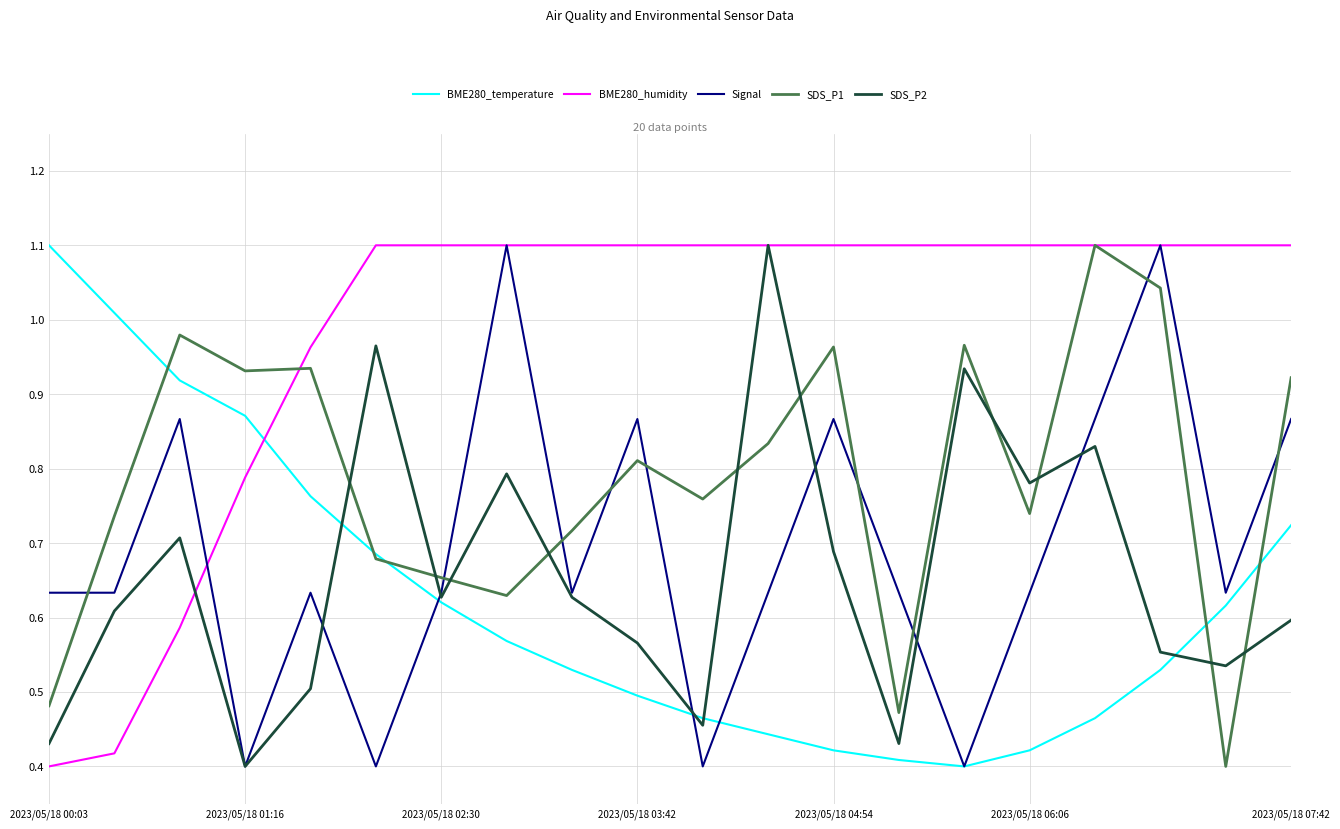

How many lines are shown in the chart?

5